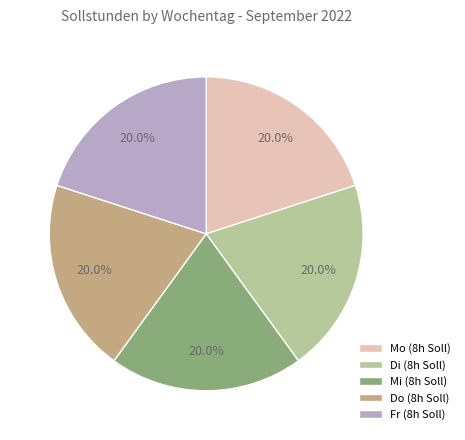

Count the number of slices in the pie.

5